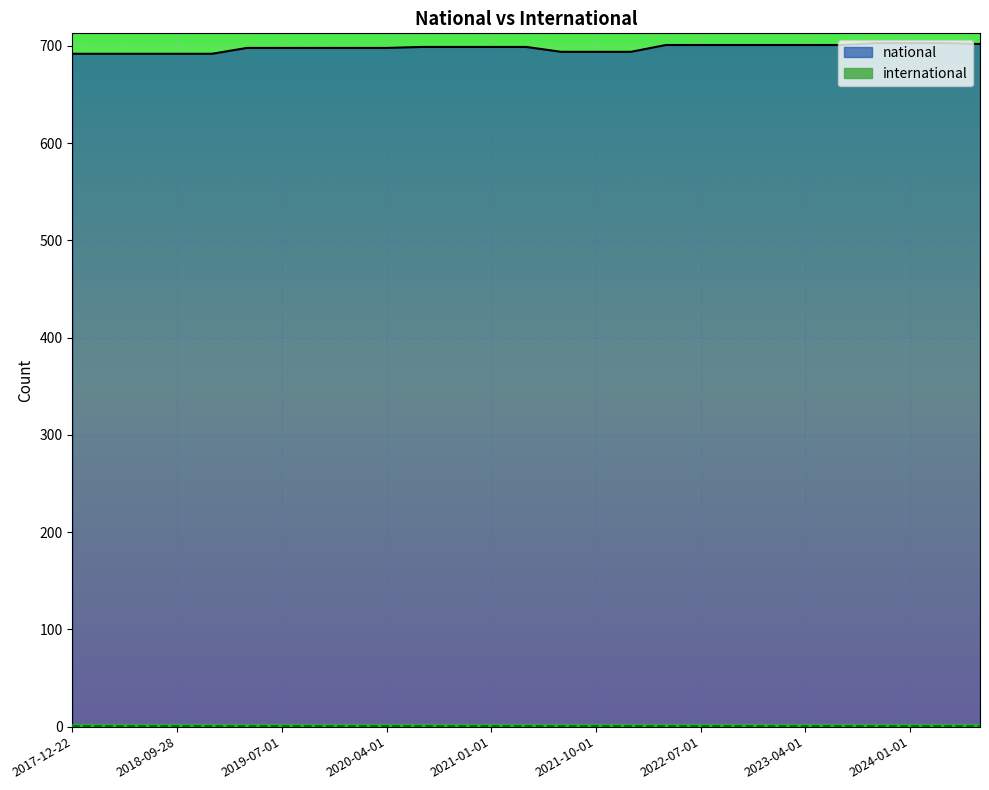

What value does the data have at 2020-07-01?

699